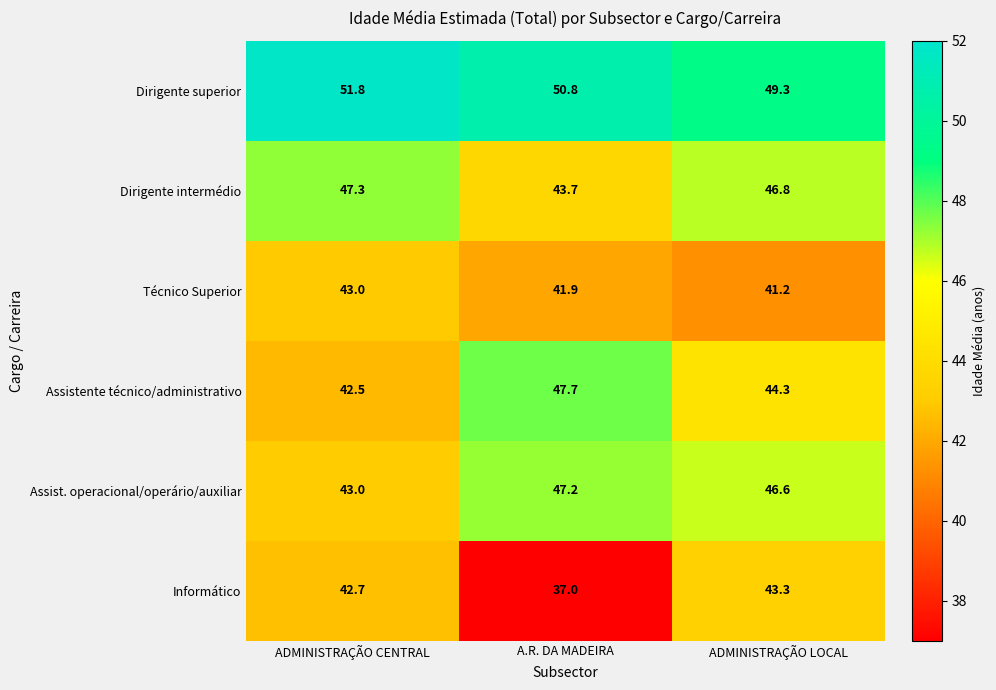

Between ADMINISTRAÇÃO CENTRAL and ADMINISTRAÇÃO LOCAL, which series saw the biggest shift?

Assist. operacional/operário/auxiliar